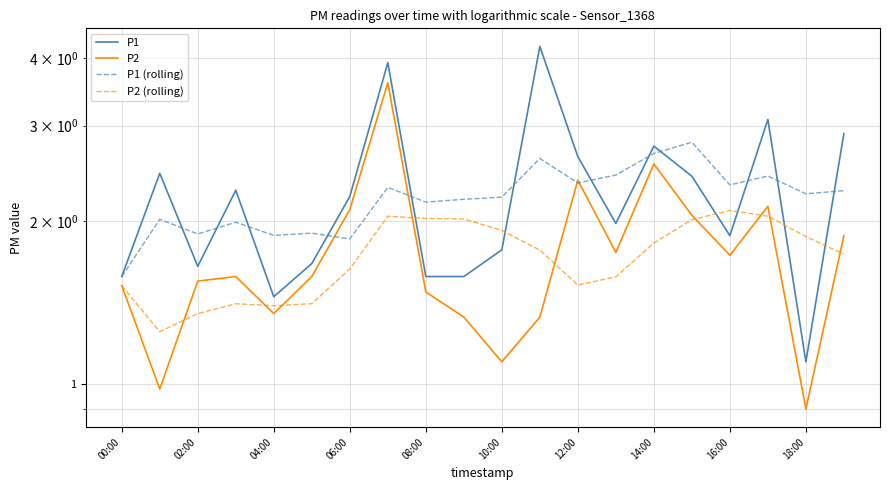

Is it true that P2 equals 0.7 at 18:00?

False